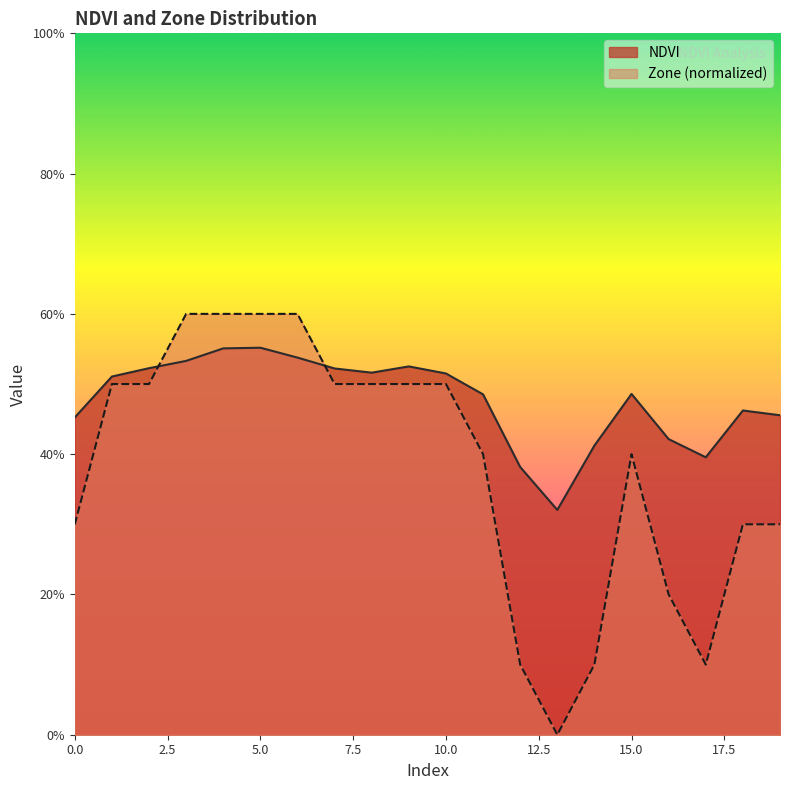

What is the value of the Zone point at the 9th from the left?

0.5